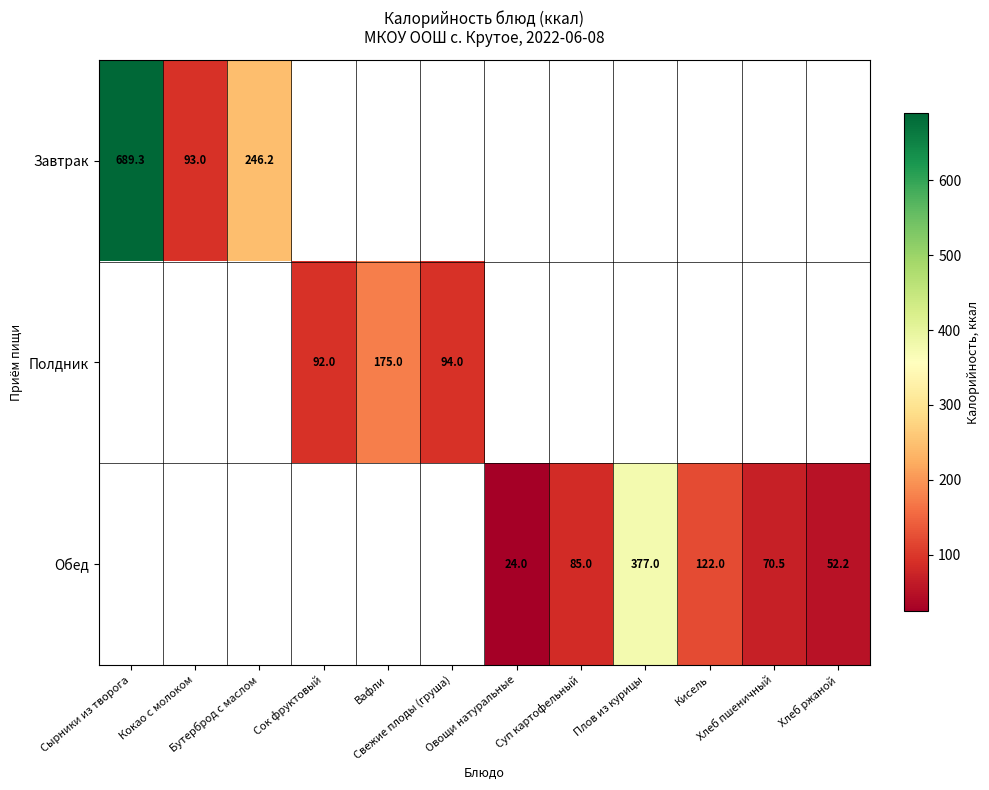

Is the value of Обед at Сырники из творога greater than the value of Полдник at Хлеб ржаной?

No